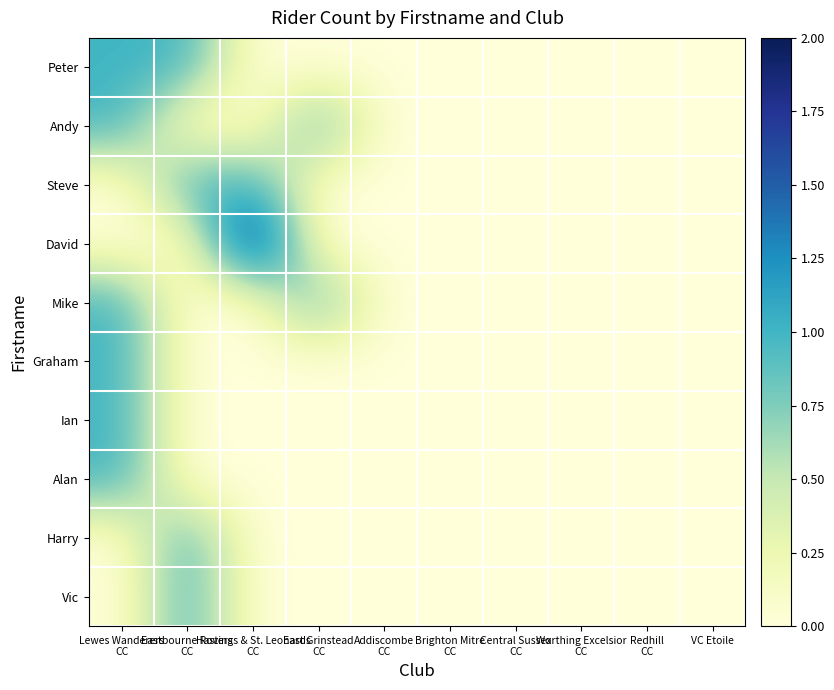

Which series has the widest spread of values?

David